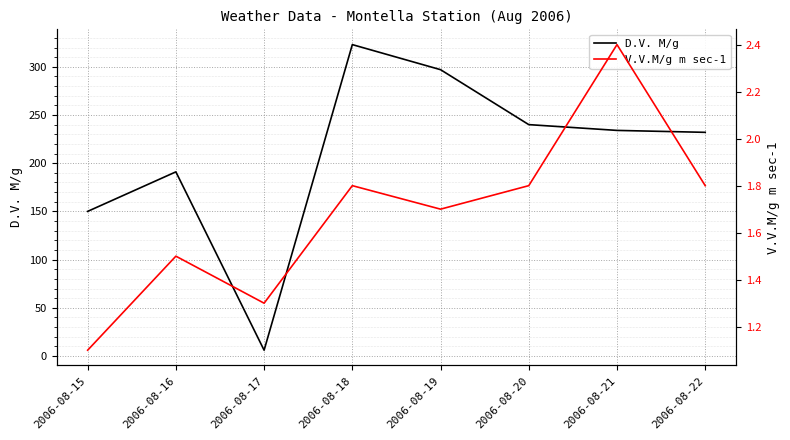

How many series are shown in this chart?

2